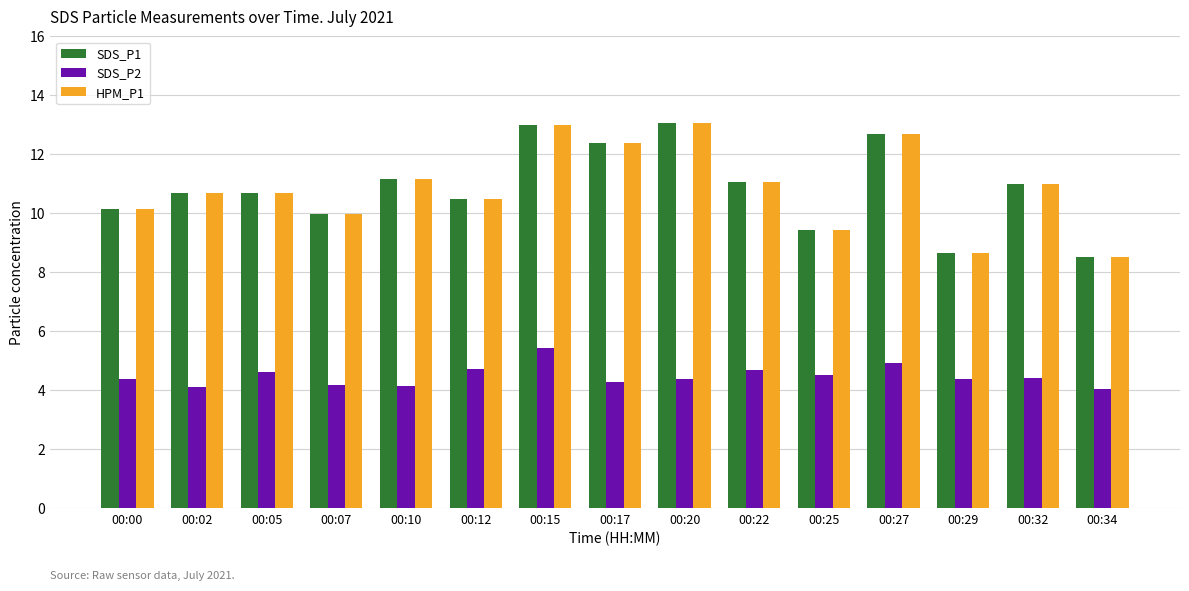

Is the value of HPM_P1 at 00:17 greater than the value of SDS_P2 at 00:27?

Yes